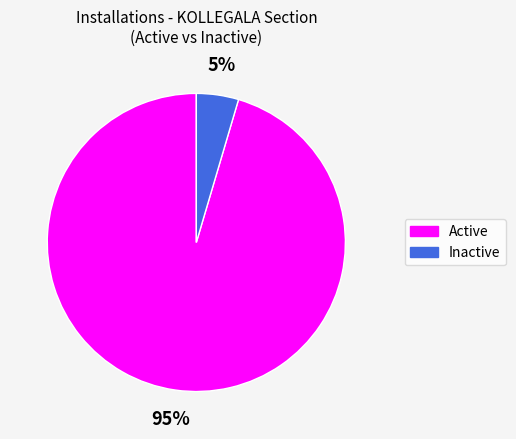

Is it true that Active is 95% of the pie?

True